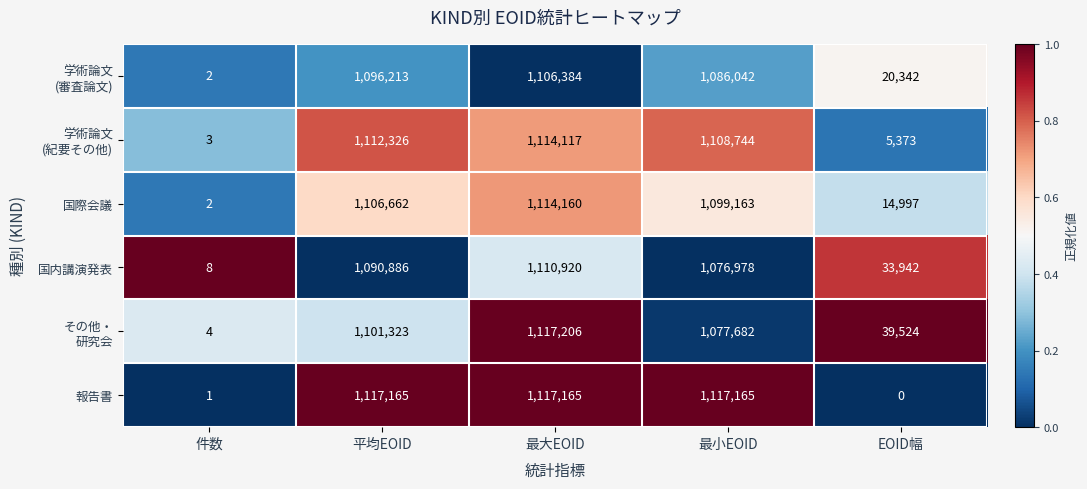

At how many categories does at least one series exceed 0?

5